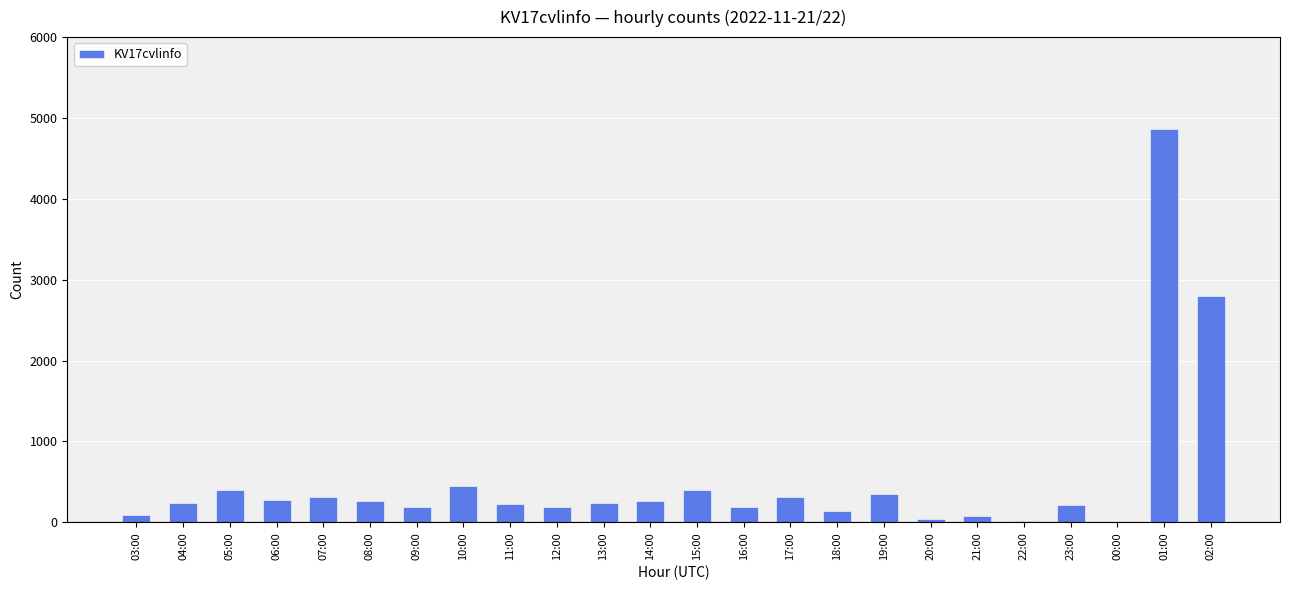

Between 16:00 and 07:00, which is larger?

07:00